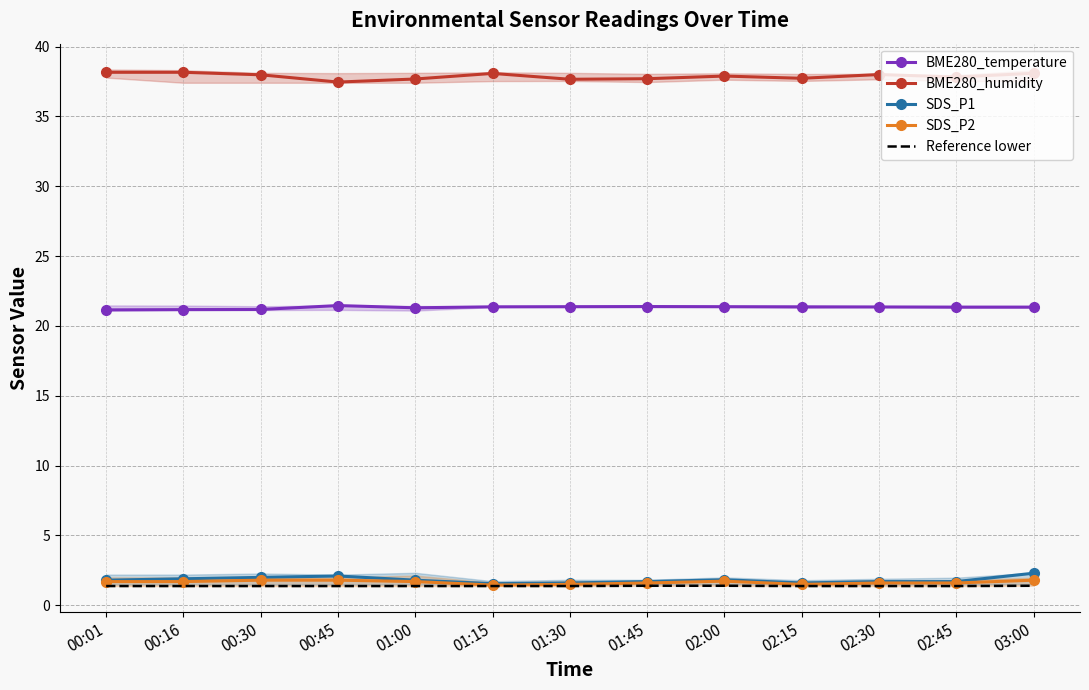

What is the sum of all Reference lower values?

18.0